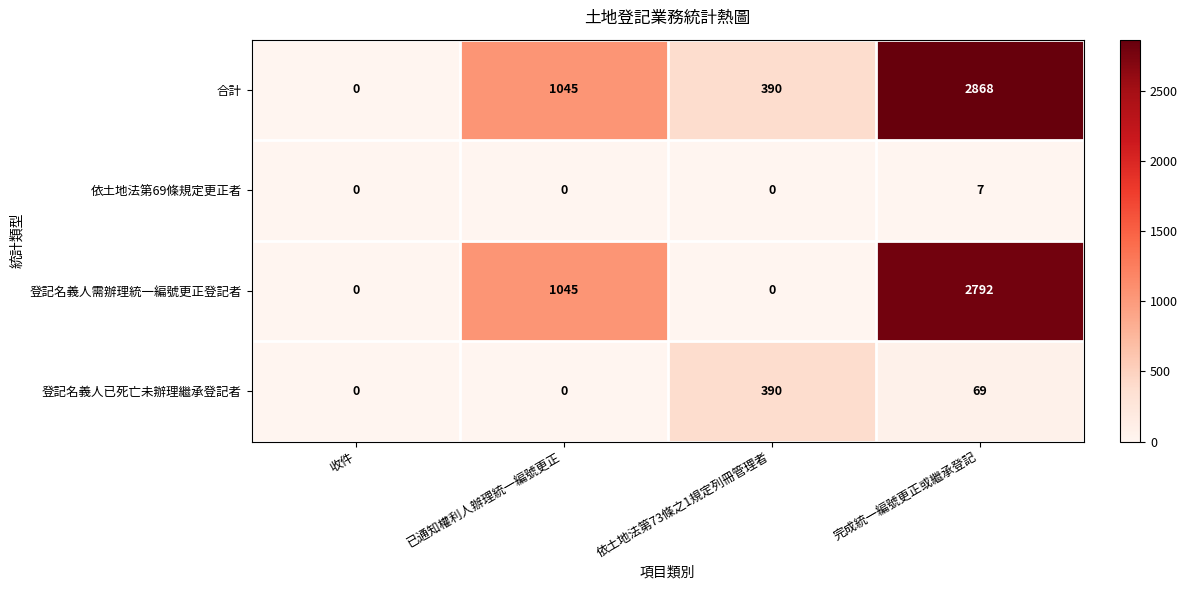

Is it true that 依土地法第69條規定更正者 equals 7 at 完成統一編號更正或繼承登記?

True